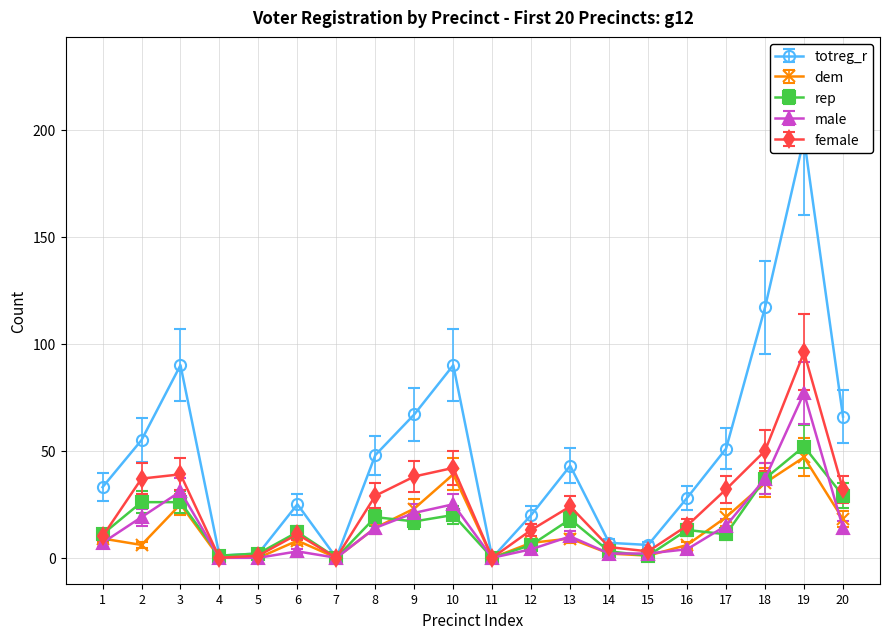

Reading left to right, transcribe all the data shown in this chart.

totreg_r: 33	55	90	1	2	25	0	48	67	90	0	20	43	7	6	28	51	117	196	66
dem: 9	6	25	0	0	8	0	14	23	39	0	7	9	2	1	6	19	35	47	18
rep: 11	26	26	1	2	12	0	19	17	20	0	6	18	3	1	13	11	37	52	29
male: 7	19	31	0	0	3	0	14	21	25	0	4	10	2	2	4	15	37	77	14
female: 10	37	39	0	1	11	0	29	38	42	0	13	24	5	3	15	32	50	96	32